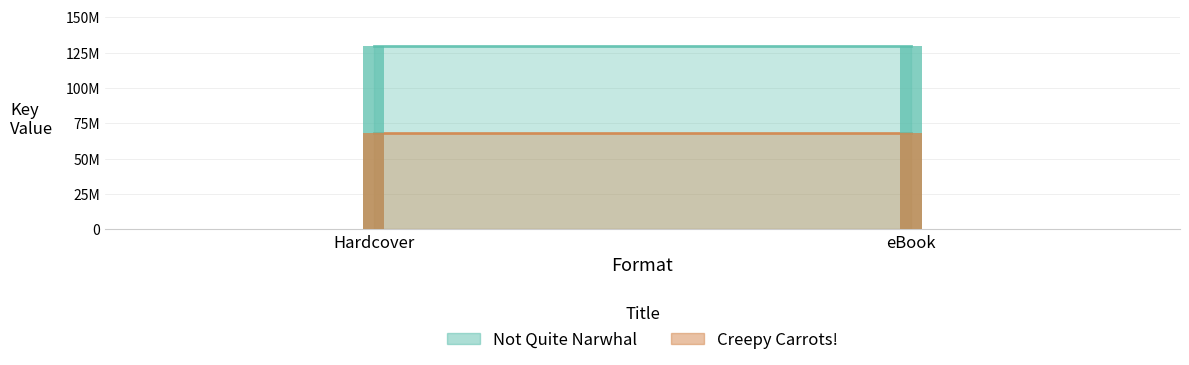

What is the value of the Creepy Carrots! bar at the 2nd from the left?

68271681